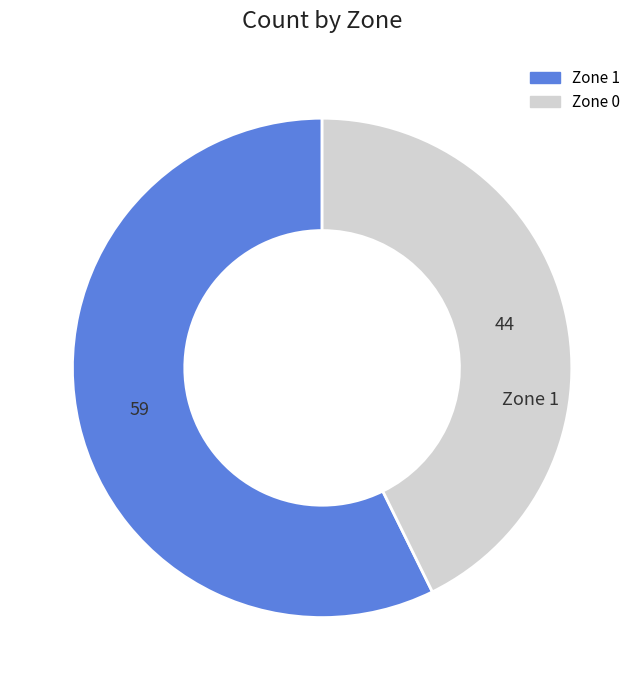

Which category has the biggest portion of the pie?

Zone 1